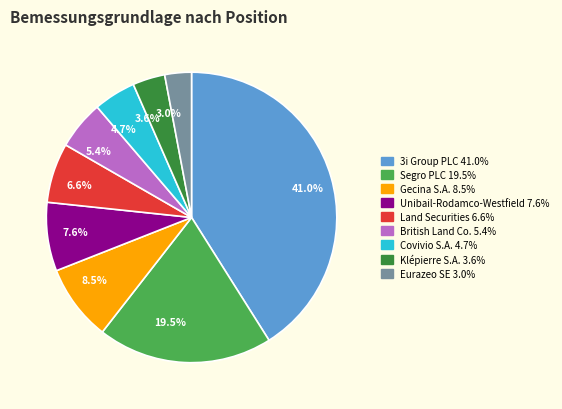

To the nearest percent, what portion does British Land Co. represent?

5%